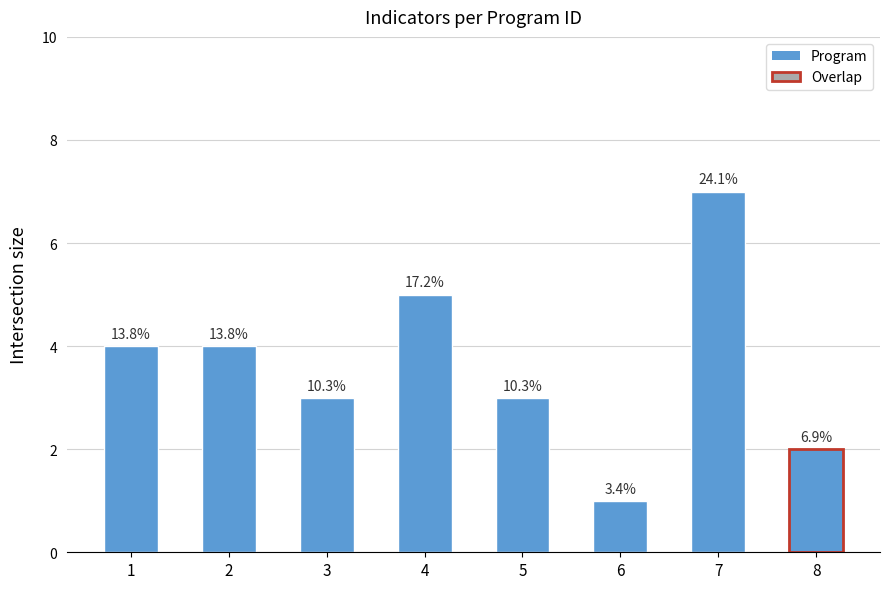

Between 1 and 2, which is larger?

1